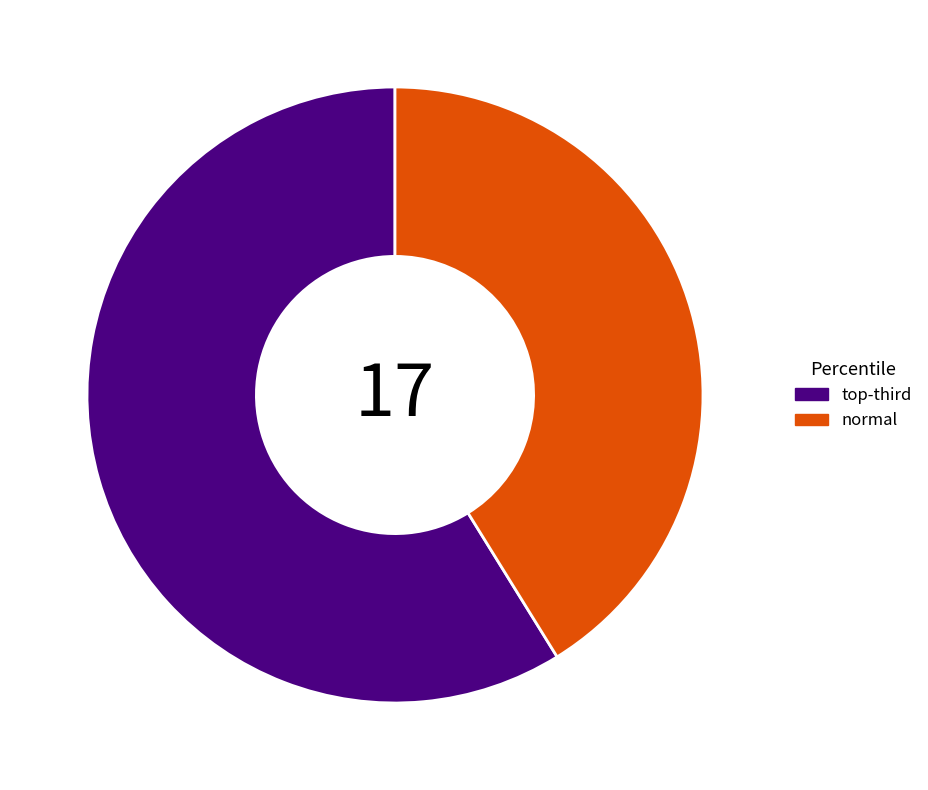

Count the number of slices in the pie.

2